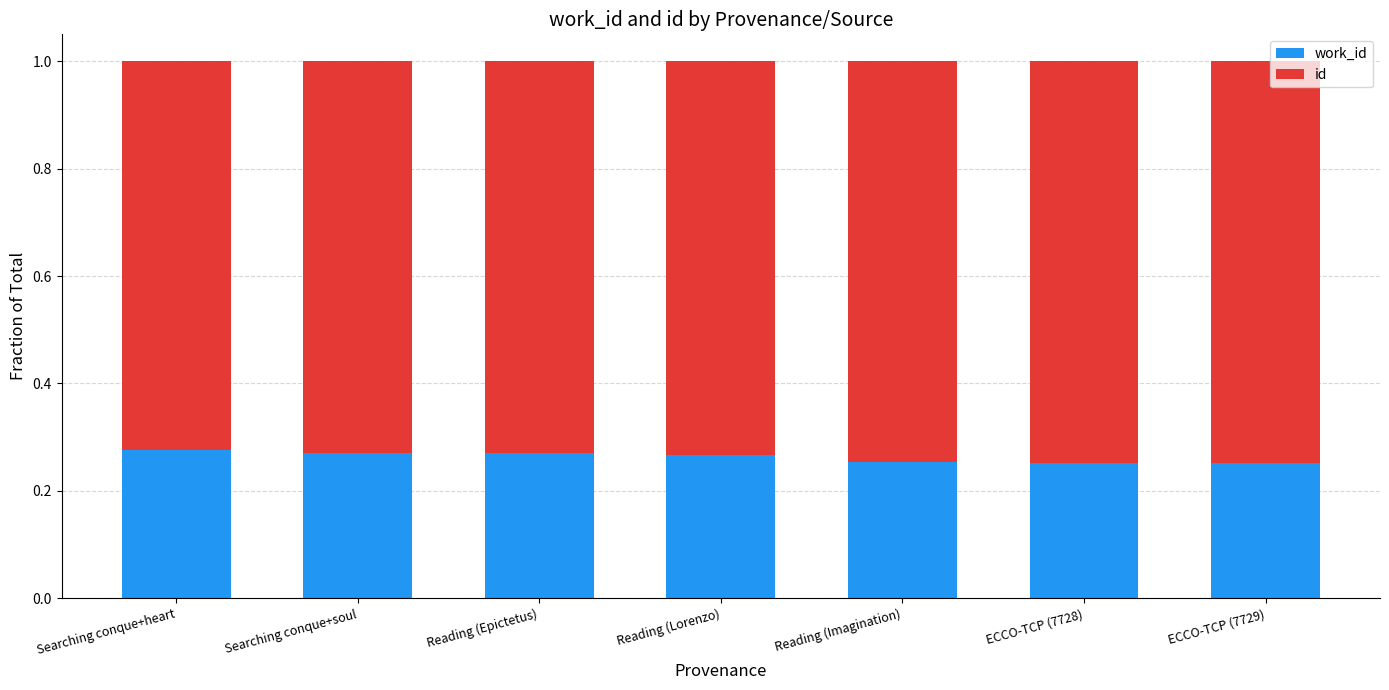

What is the total value across all series at ECCO-TCP (7728)?

1.0